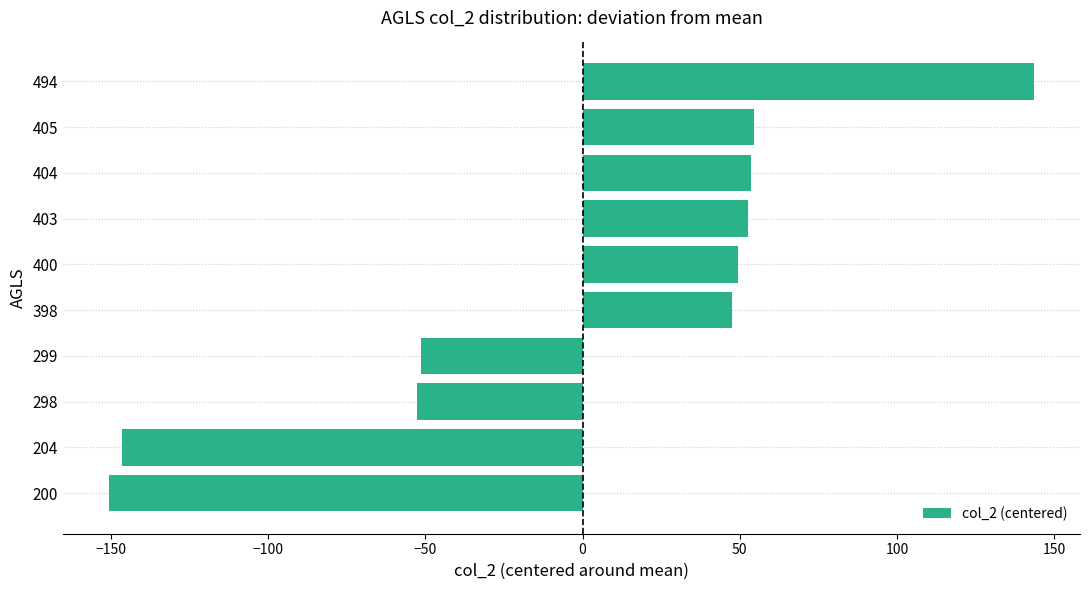

Does the chart contain stacked bars?

No